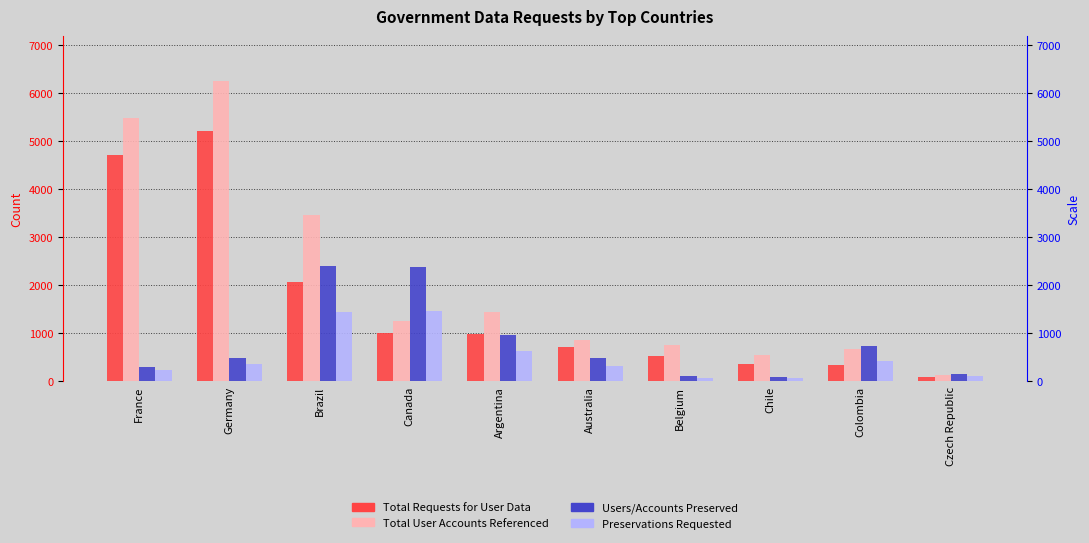

Which series has the largest total across all categories?

Total User Accounts Referenced